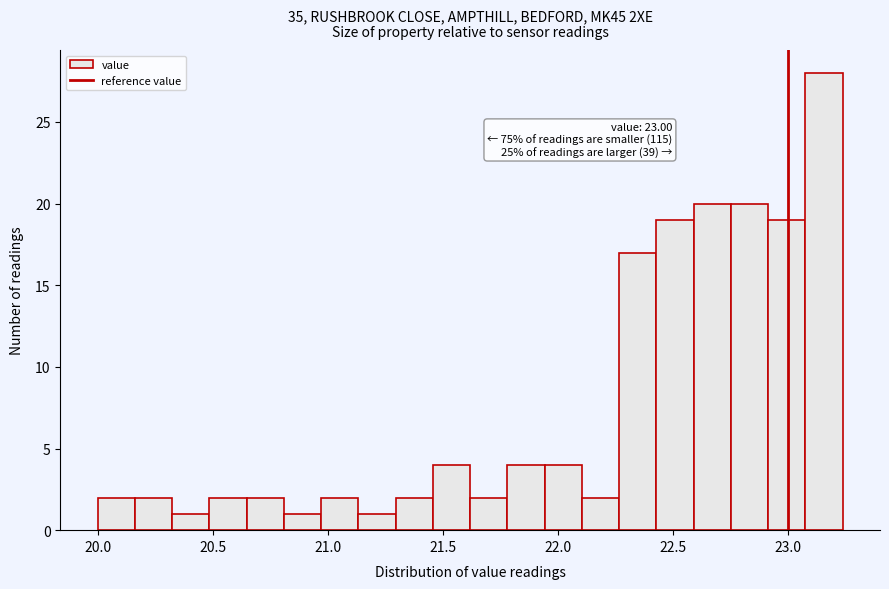

Read against the x-axis, roughly where is the centre of the tallest bar?

23.15